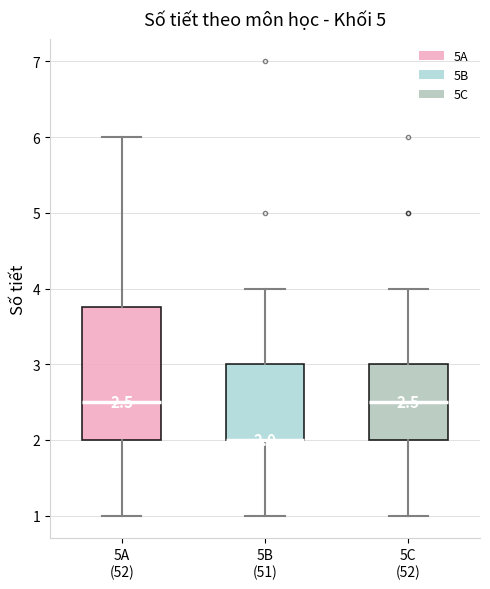

Comparing the boxes themselves (not the whiskers), which one is the tallest?

5A (52)